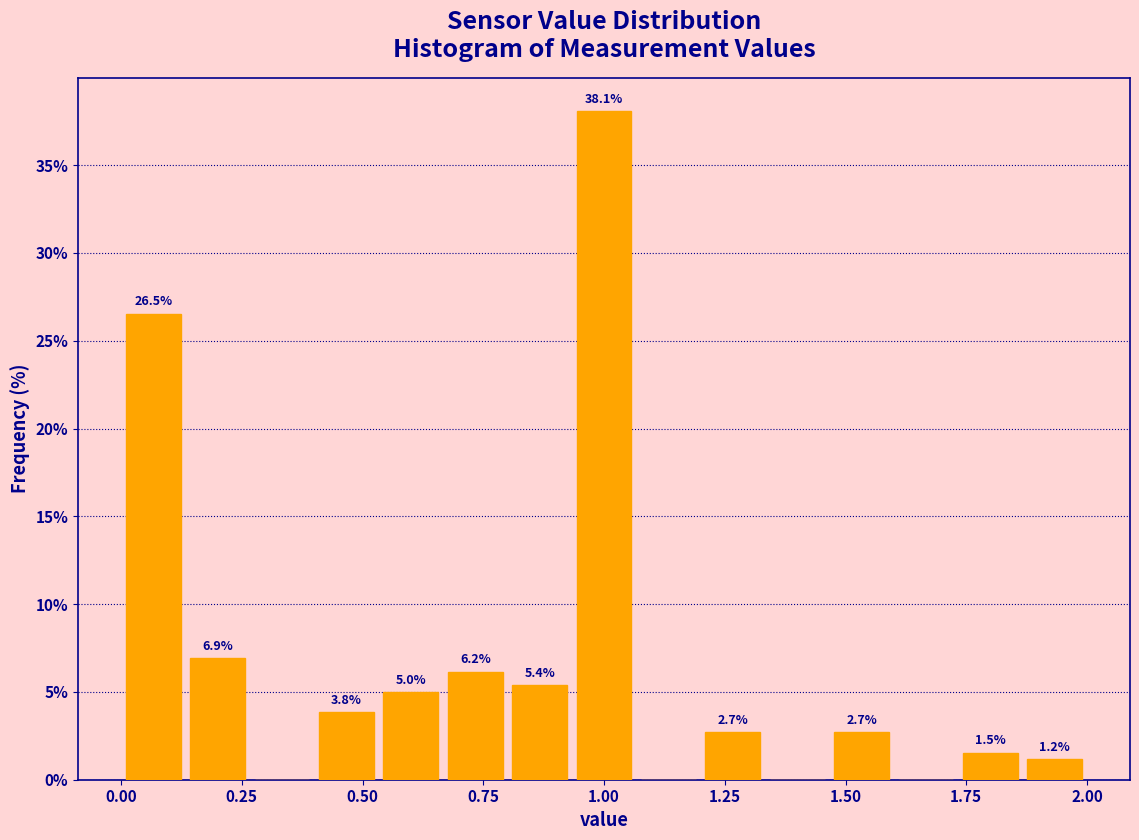

Read against the x-axis, roughly where is the centre of the tallest bar?

1.00